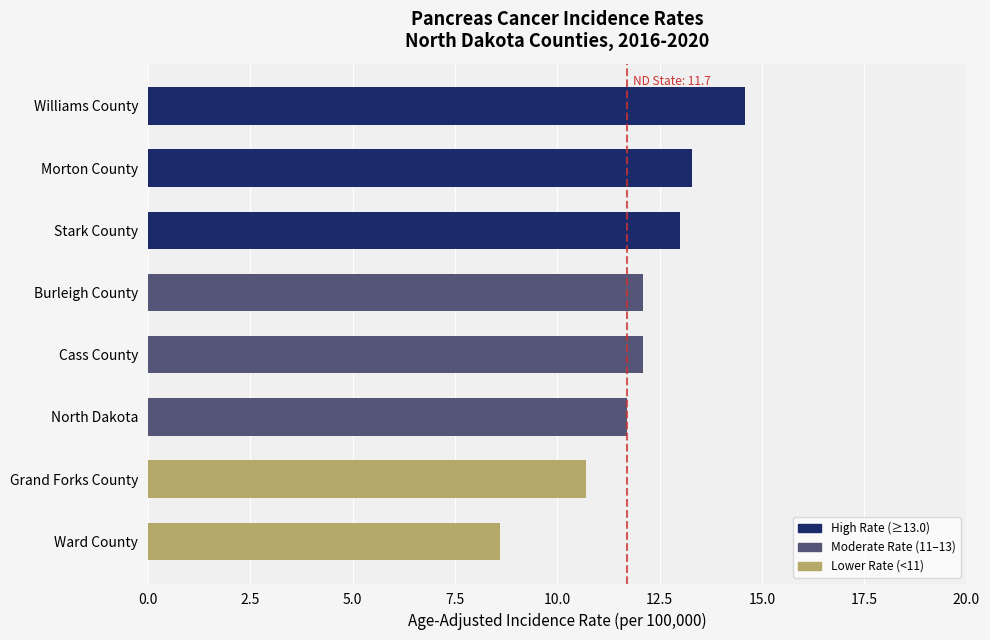

What is the average value?

12.0